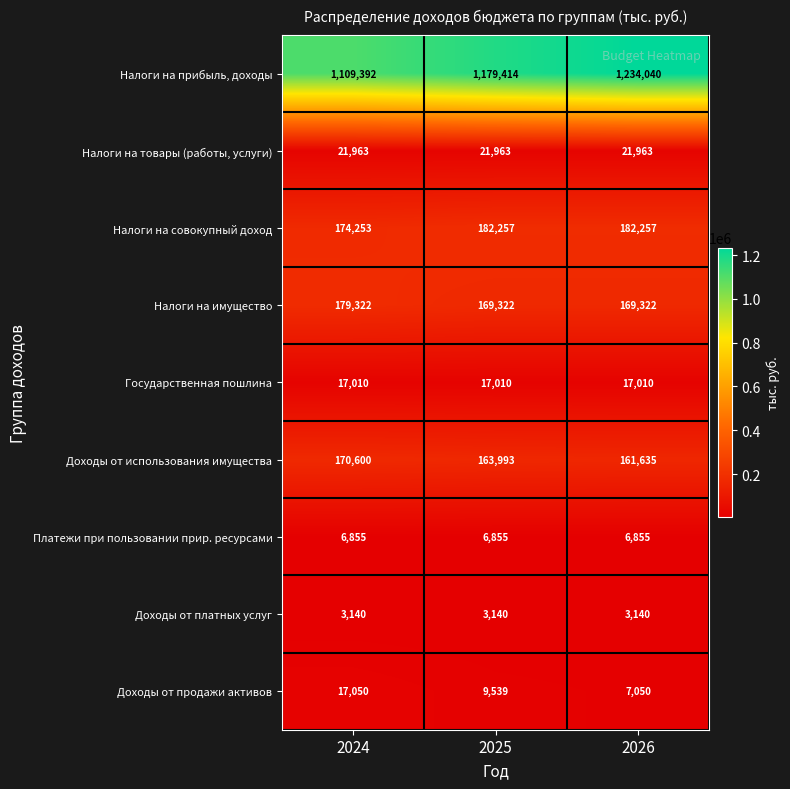

Reading left to right, transcribe all the data shown in this chart.

Налоги на прибыль, доходы: 1109392	1179414	1234040
Налоги на товары (работы, услуги): 21963	21963	21963
Налоги на совокупный доход: 174253	182257	182257
Налоги на имущество: 179322	169322	169322
Государственная пошлина: 17010	17010	17010
Доходы от использования имущества: 170600	163993	161635
Платежи при пользовании прир. ресурсами: 6855	6855	6855
Доходы от платных услуг: 3140	3140	3140
Доходы от продажи активов: 17050	9539	7050